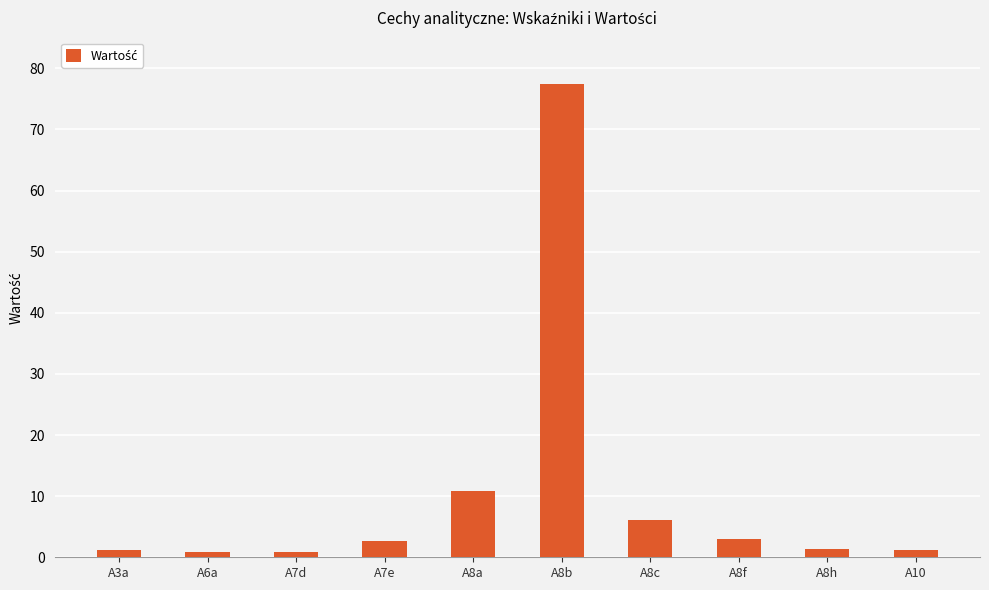

What is the change in value from A8f to A8h?

-1.6